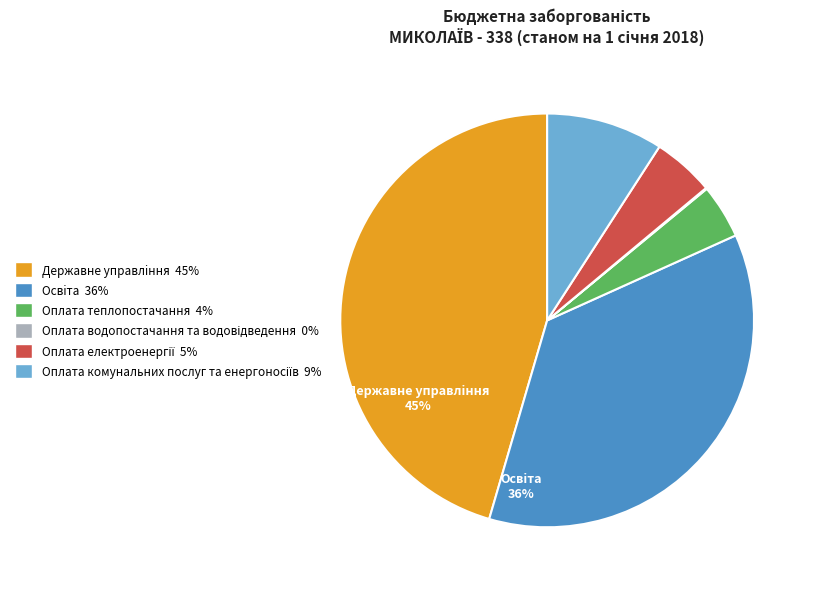

How many slices are in this pie chart?

6